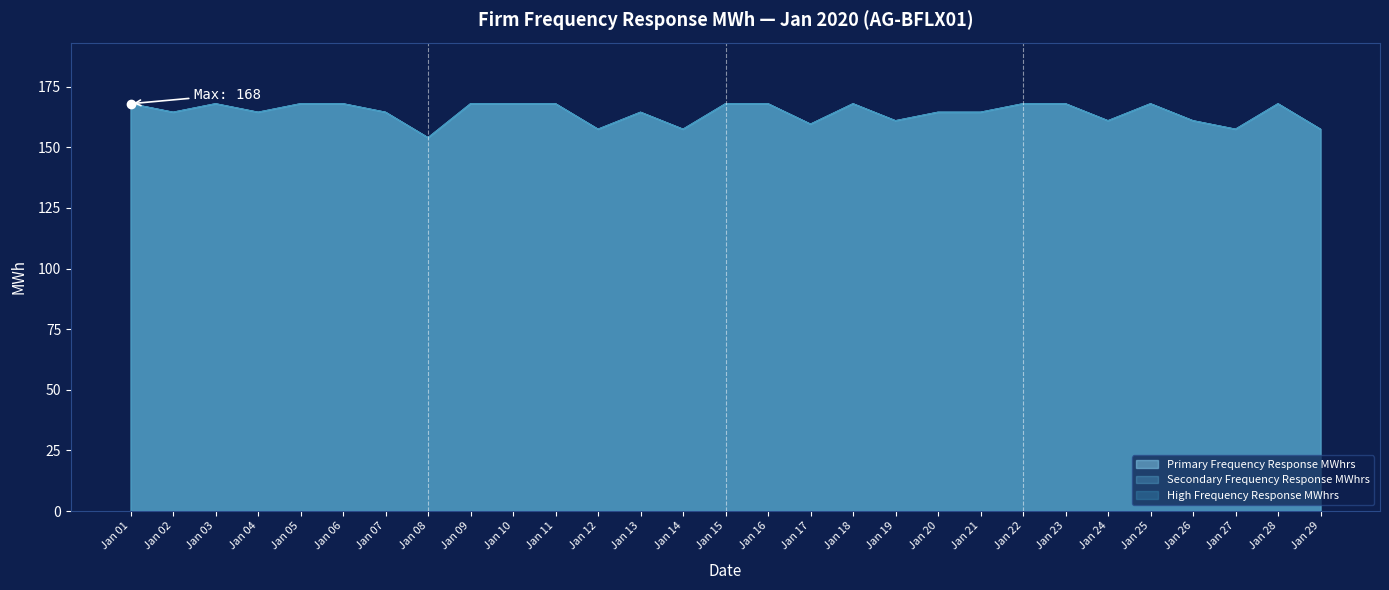

At how many categories does at least one series exceed 155?

28